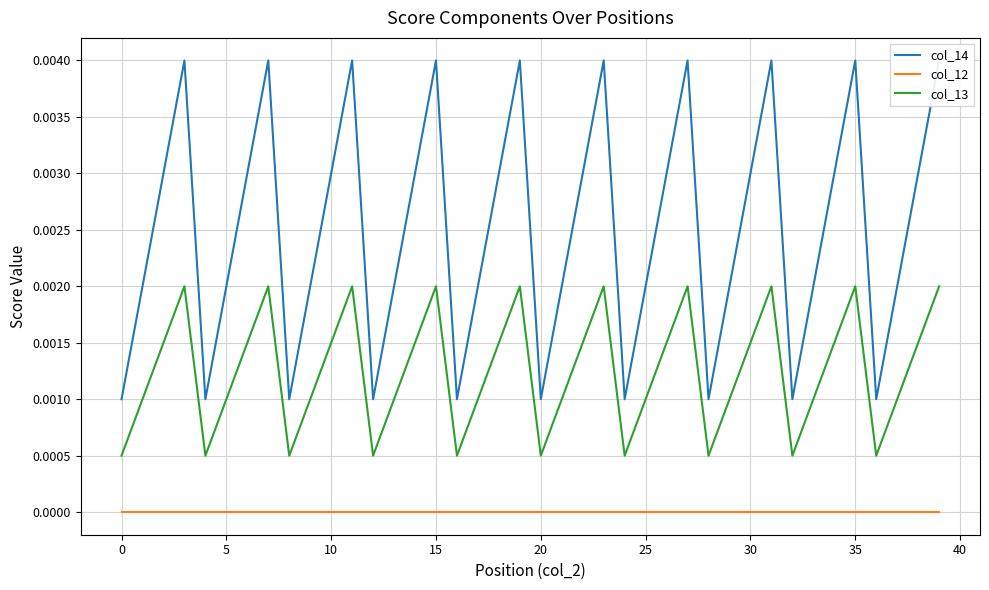

Which series has the largest range (max minus min)?

col_14